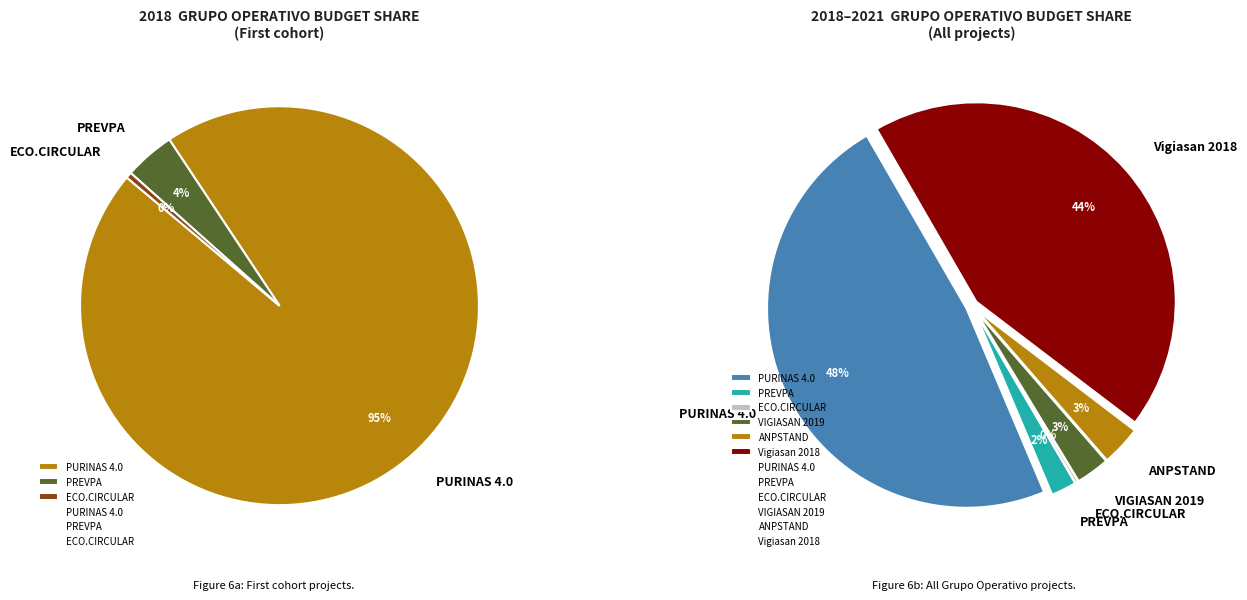

How many slices are in this pie chart?

6